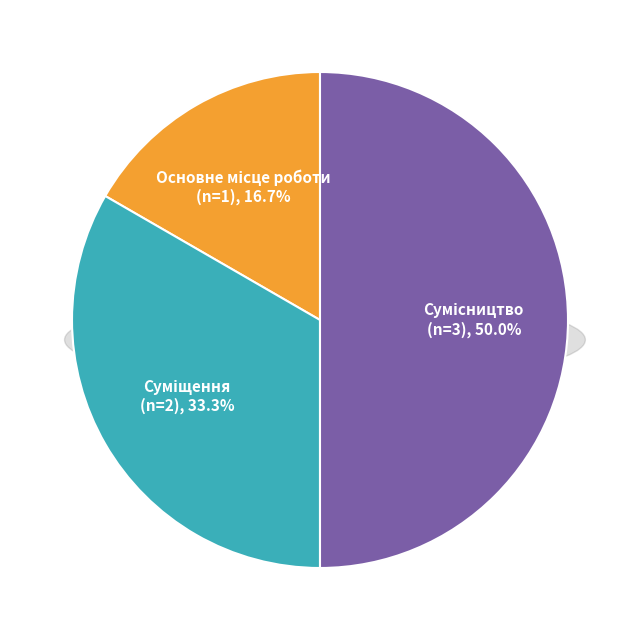

What percentage is the Основне місце роботи slice, to the nearest percent?

17%